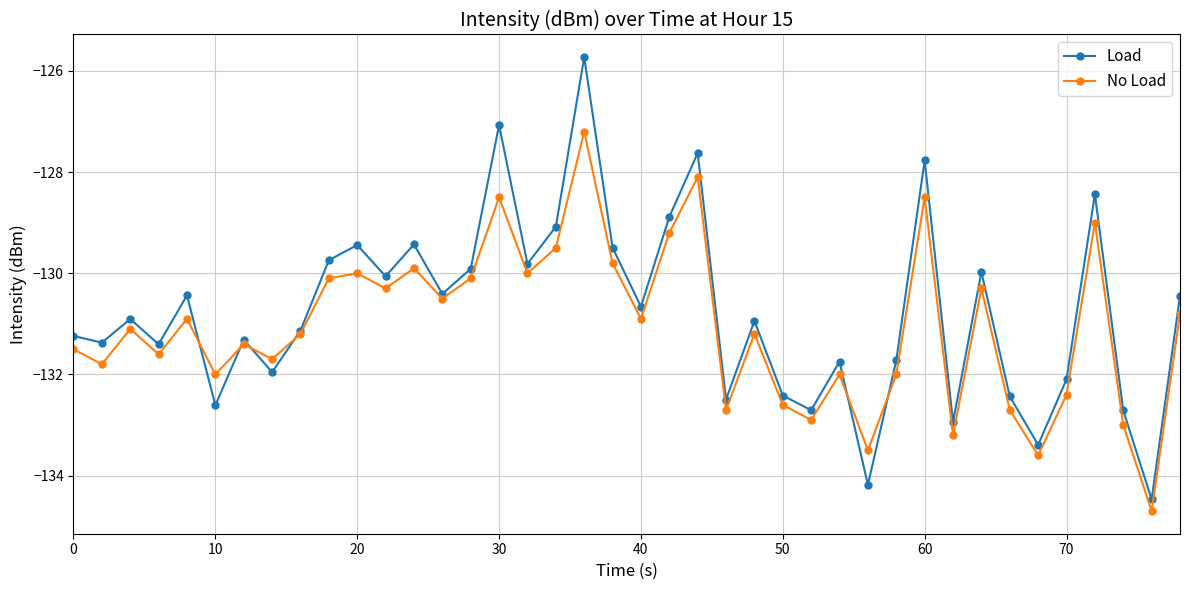

List the series in order of their peak value, lowest first.

No Load, Load